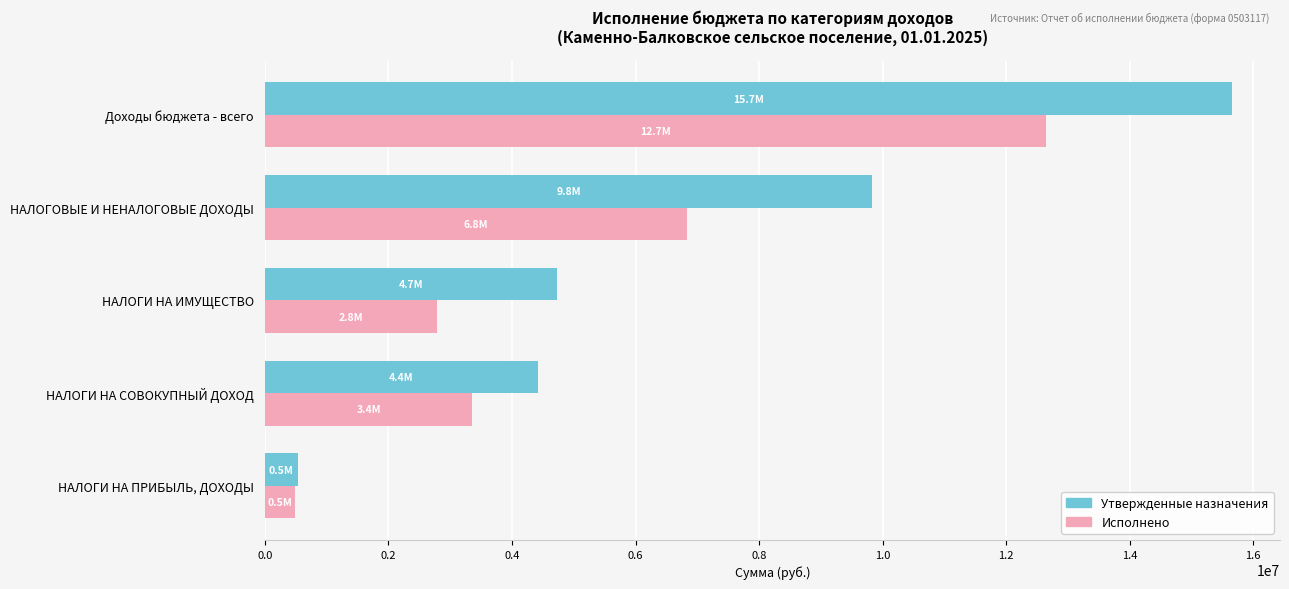

What is the greatest value displayed?

15653500.0